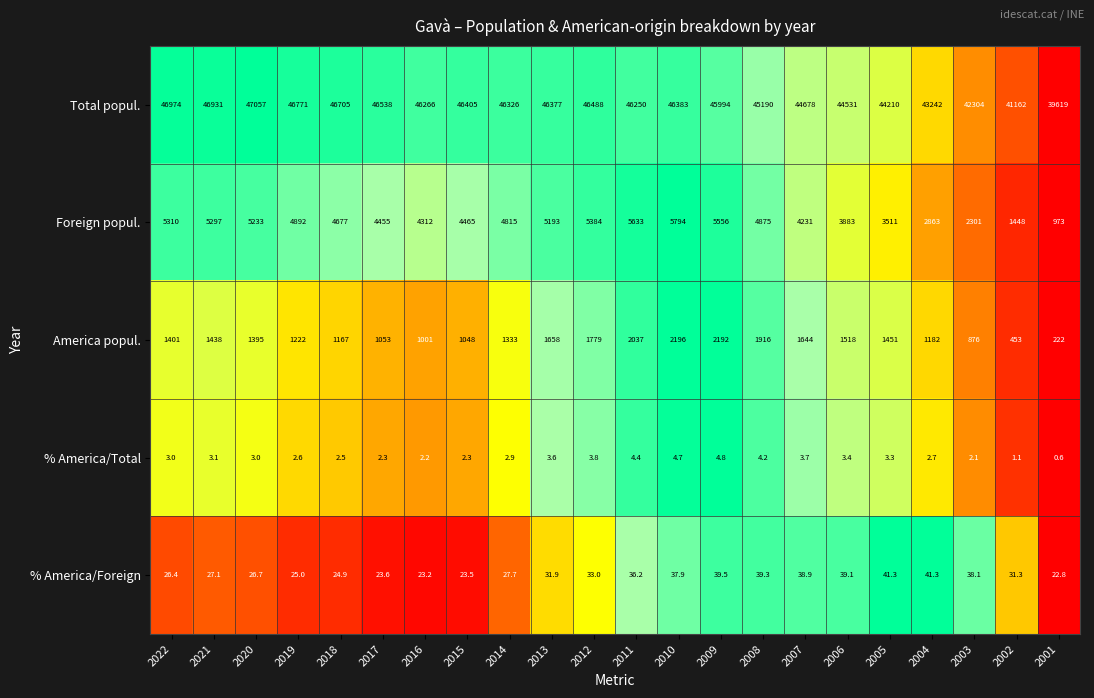

List the series in order of their peak value, highest first.

Total popul., Foreign popul., America popul., % America/Foreign, % America/Total